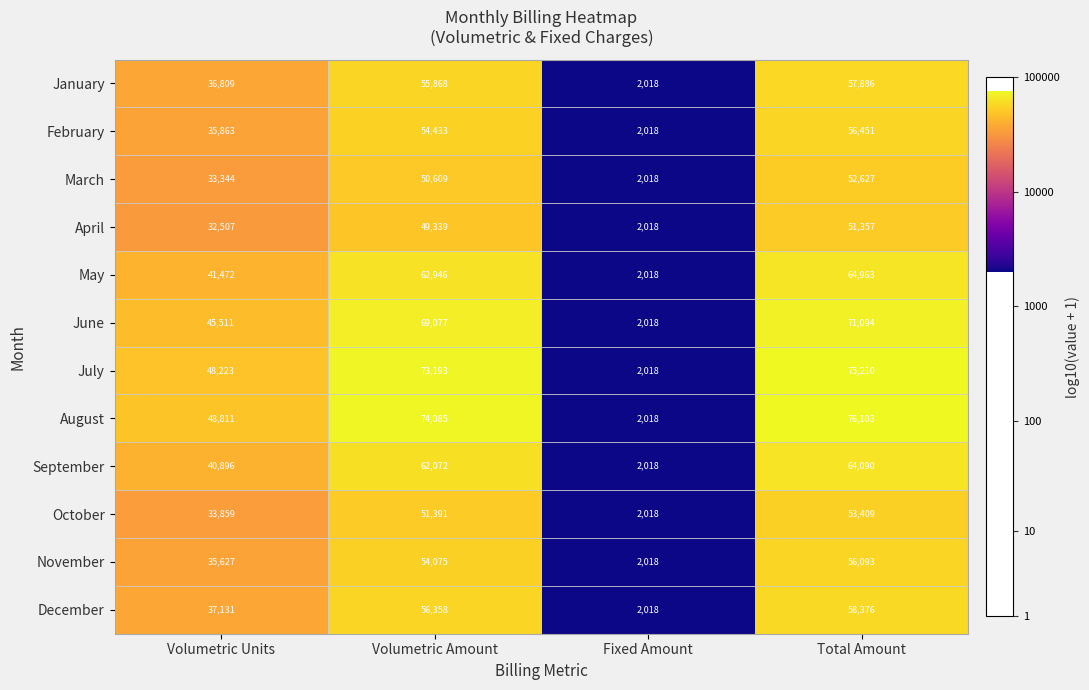

At which label is November closest to 29055?

Volumetric Units